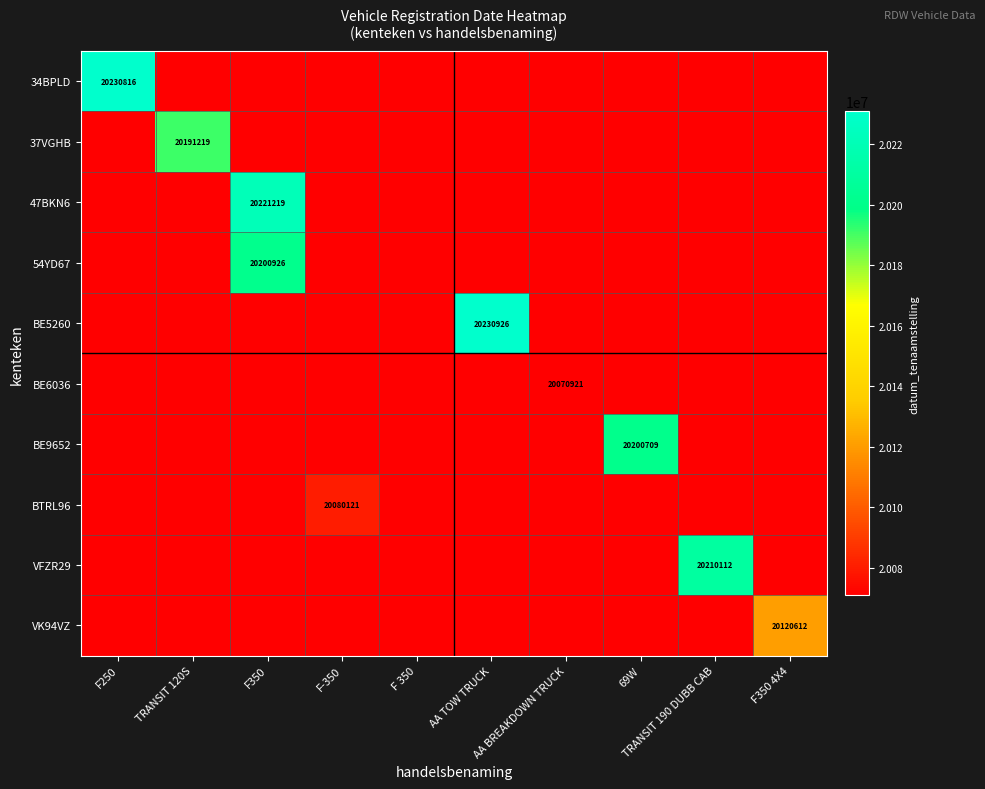

Rank the categories by VK94VZ value from highest to lowest.

F350 4X4, F250, TRANSIT 120S, F350, F-350, F 350, AA TOW TRUCK, AA BREAKDOWN TRUCK, 69W, TRANSIT 190 DUBB CAB